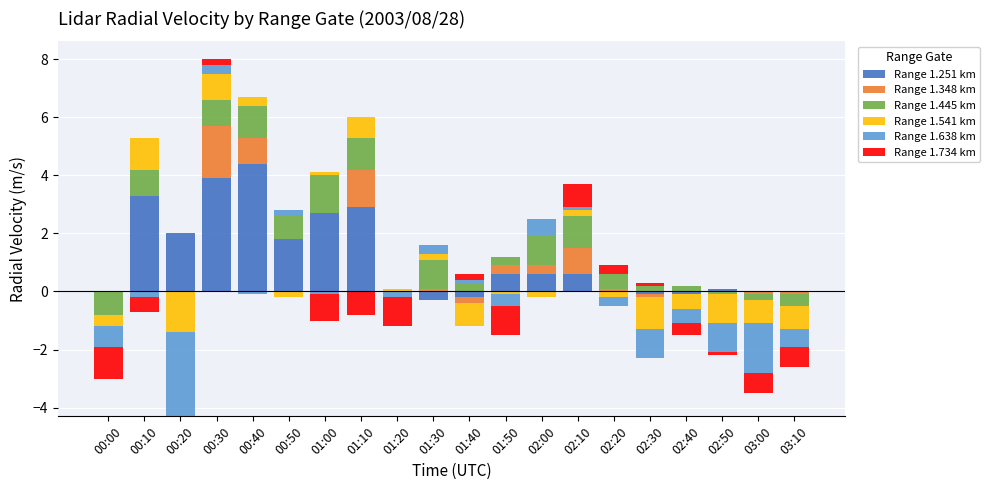

What is the label of the 10th bar from the right?

01:40